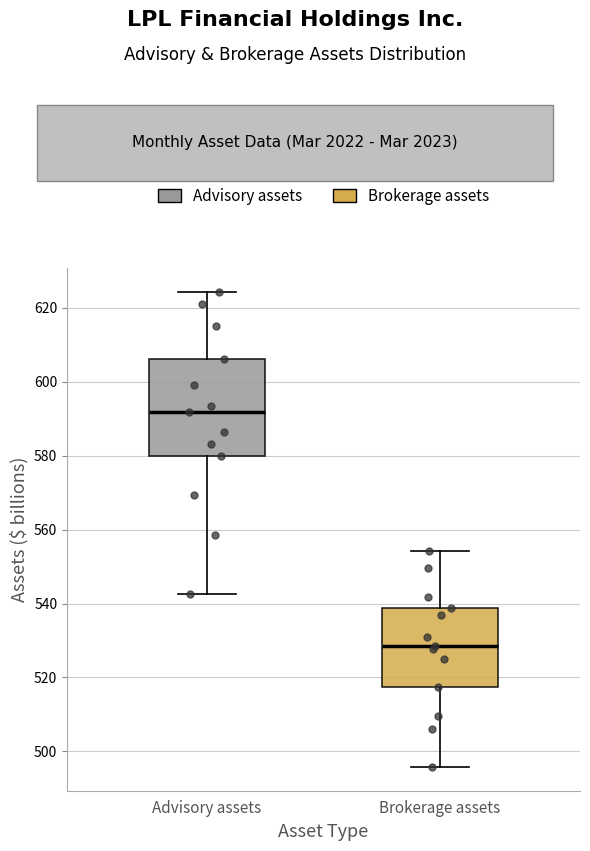

Which box is the tallest, from its lower edge to its upper edge?

Advisory assets